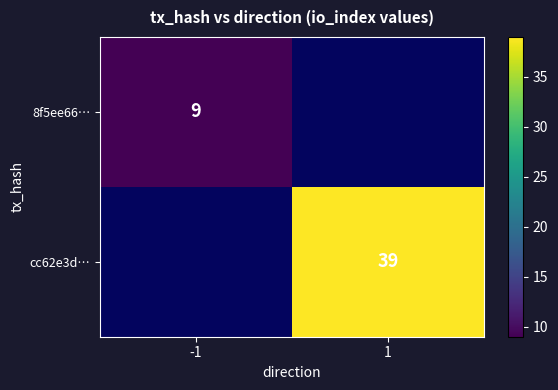

Is the value of 8f5ee66… at -1 greater than the value of cc62e3d… at 1?

No